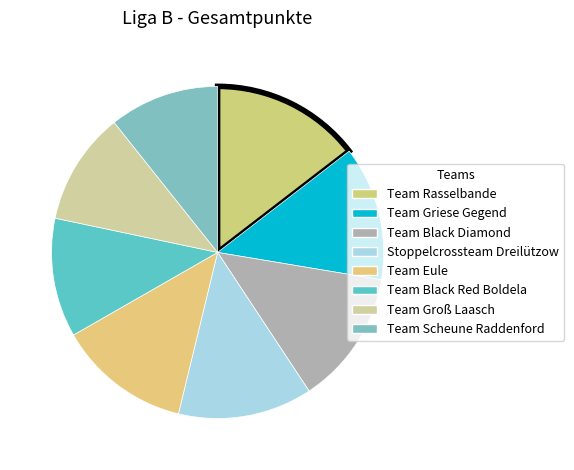

Which slice is the largest?

Team Rasselbande